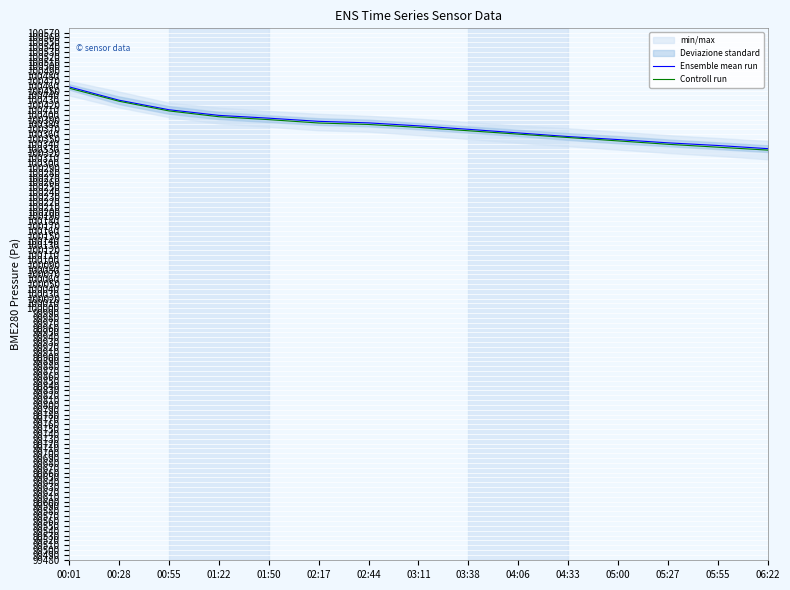

What is the spread (max minus min) of values at 06:22?

3.0